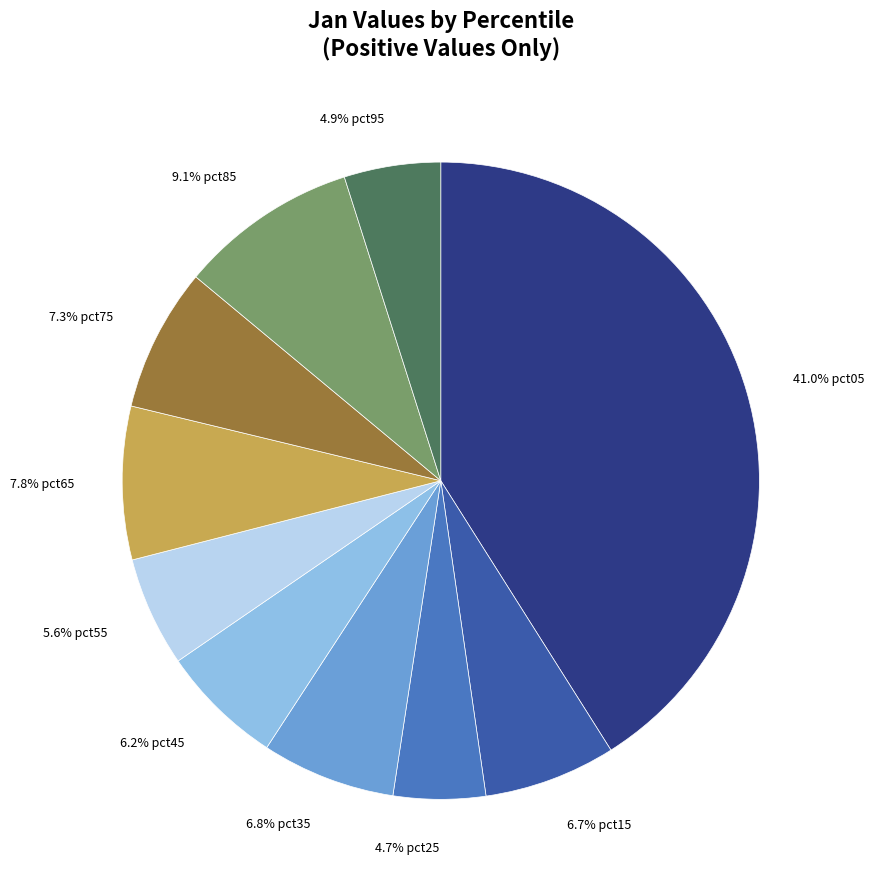

What percentage is NOT represented by 6.2% pct45?

93.8%